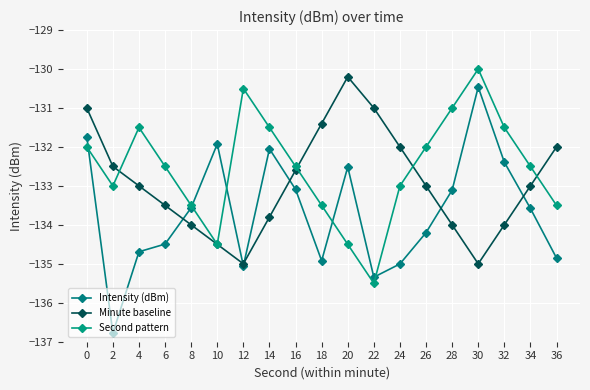

Reading left to right, what are all the values shown in this chart?

Intensity (dBm): 0=-131.7	2=-136.8	4=-134.7	6=-134.5	8=-133.6	10=-131.9	12=-135.1	14=-132.0	16=-133.1	18=-134.9	20=-132.5	22=-135.3	24=-135.0	26=-134.2	28=-133.1	30=-130.5	32=-132.4	34=-133.6	36=-134.9
Minute baseline: 0=-131.0	2=-132.5	4=-133.0	6=-133.5	8=-134.0	10=-134.5	12=-135.0	14=-133.8	16=-132.6	18=-131.4	20=-130.2	22=-131.0	24=-132.0	26=-133.0	28=-134.0	30=-135.0	32=-134.0	34=-133.0	36=-132.0
Second pattern: 0=-132.0	2=-133.0	4=-131.5	6=-132.5	8=-133.5	10=-134.5	12=-130.5	14=-131.5	16=-132.5	18=-133.5	20=-134.5	22=-135.5	24=-133.0	26=-132.0	28=-131.0	30=-130.0	32=-131.5	34=-132.5	36=-133.5